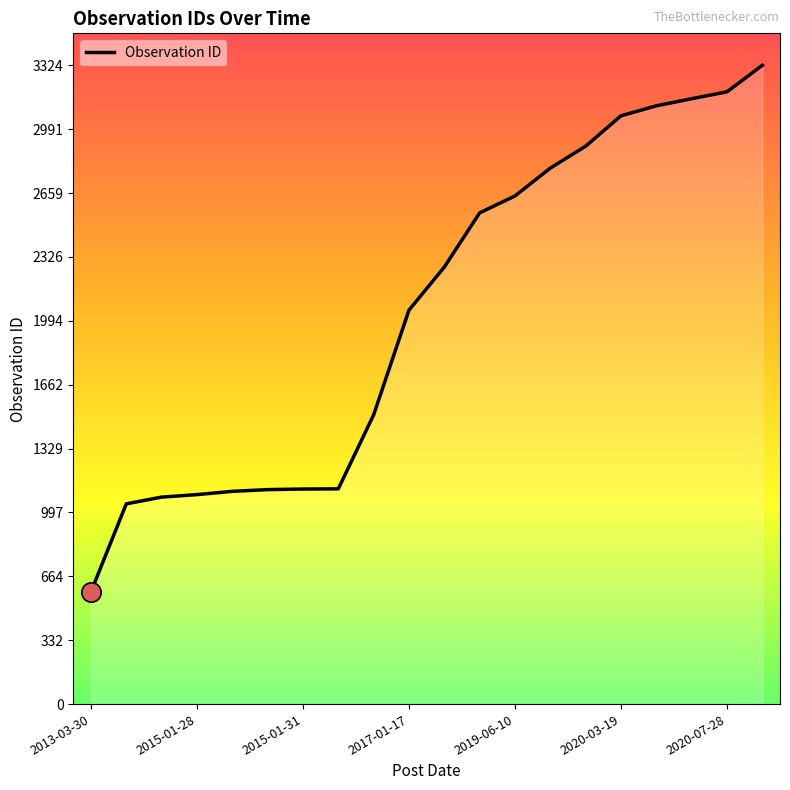

What is the greatest value displayed?

3324